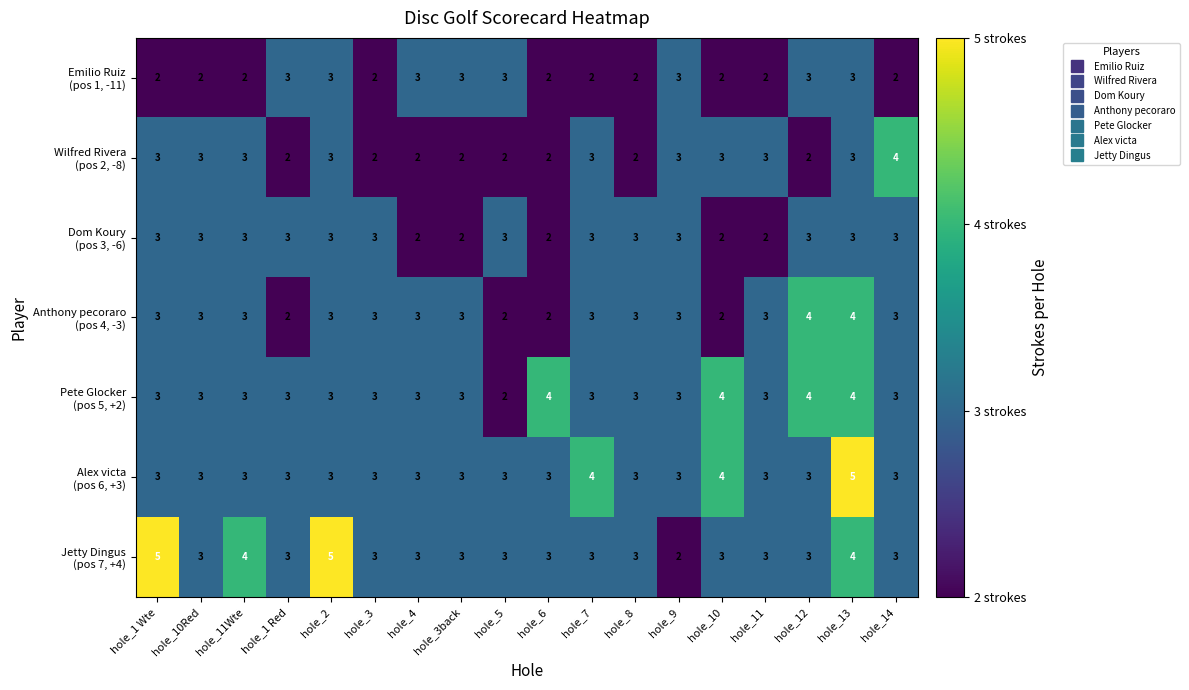

What is the maximum value shown in the chart?

5